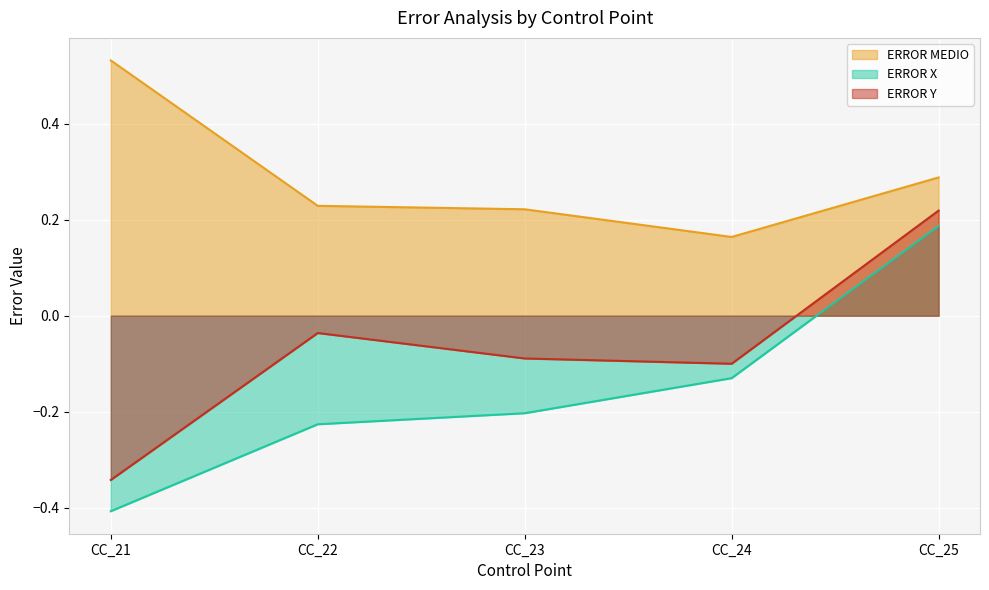

What is the value of the ERROR X point at the 4th from the left?

-0.1